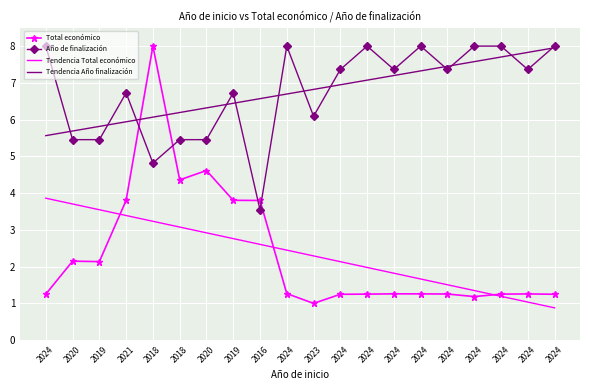

The value of Tendencia Total económico at 2024 is 2.1. True or false?

True